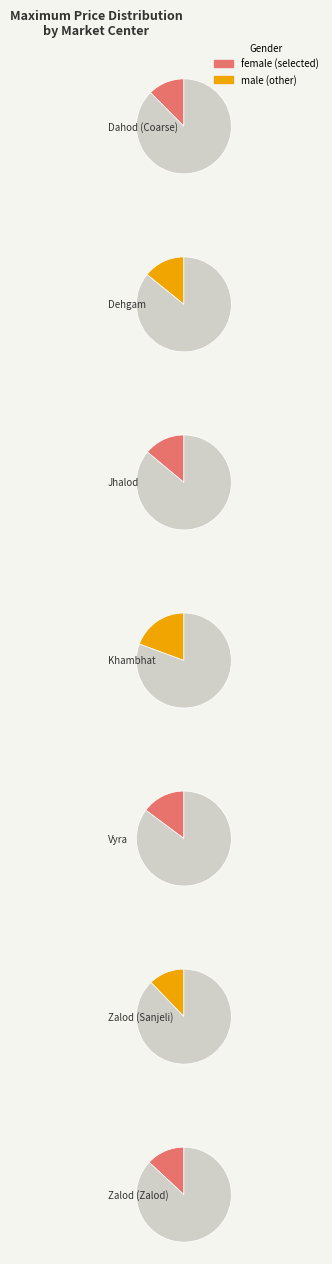

Does any single category account for the majority?

No